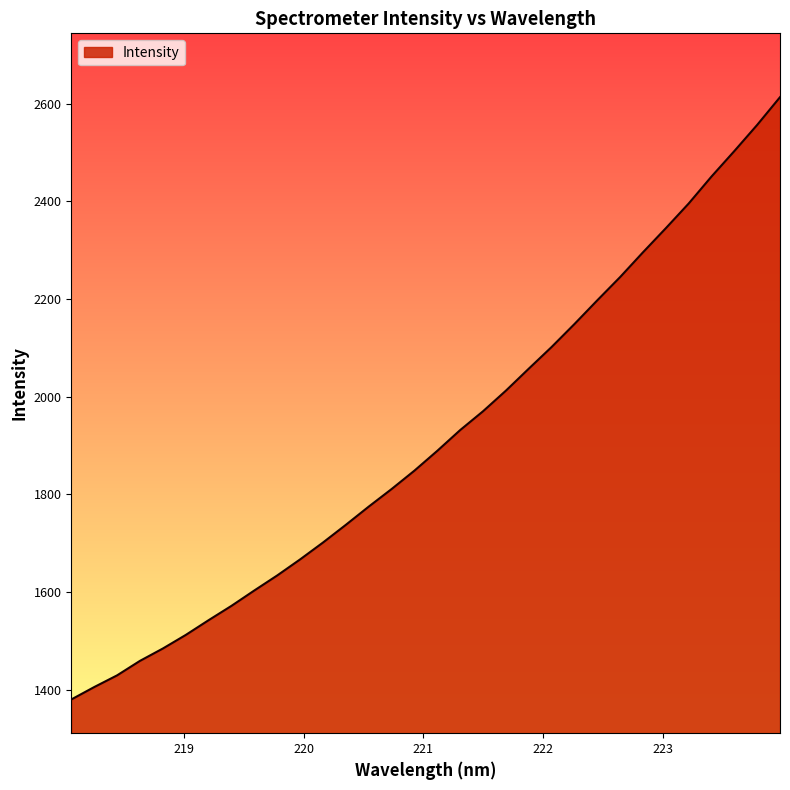

Count the number of categories in the chart.

32